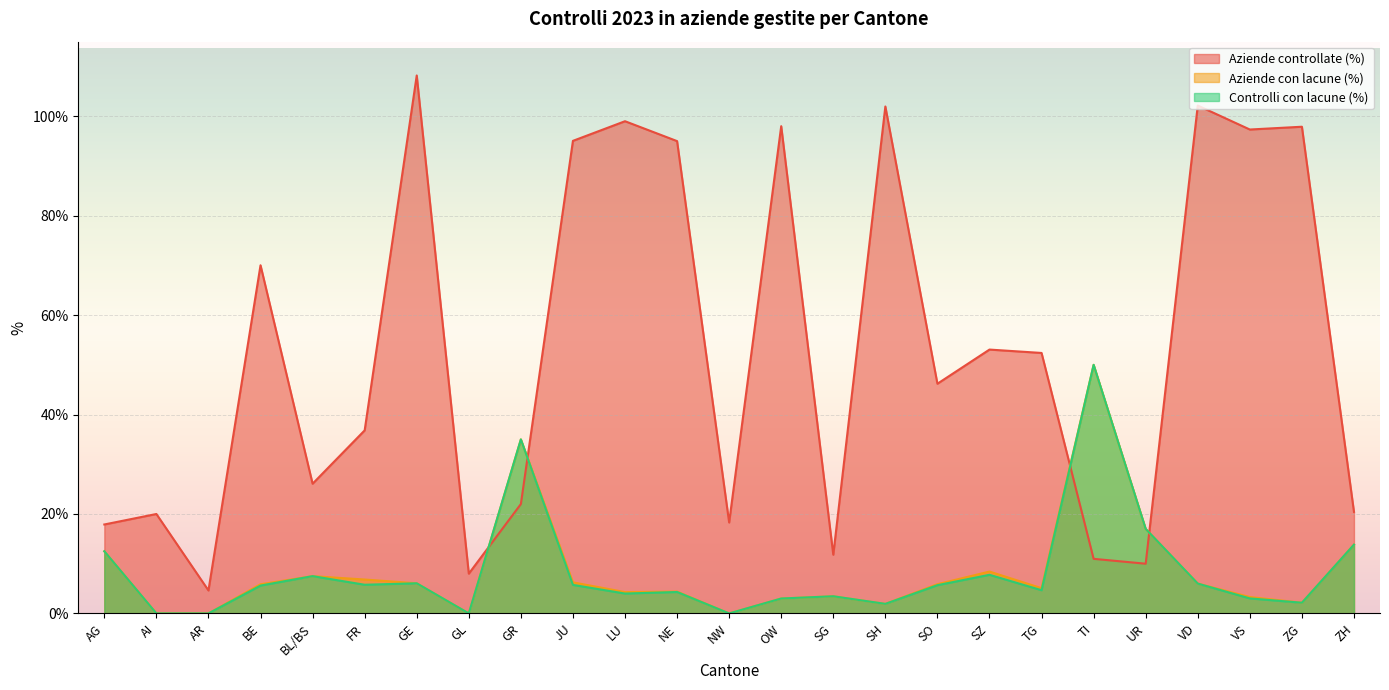

What is the total value across all series at BL/BS?

41.1